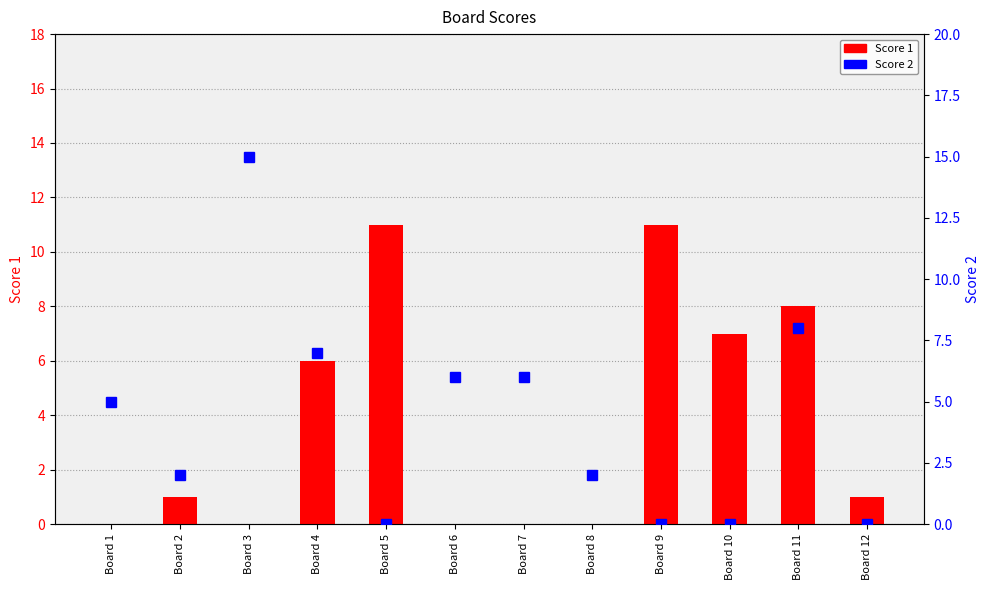

Which series has the largest total across all categories?

Score 2